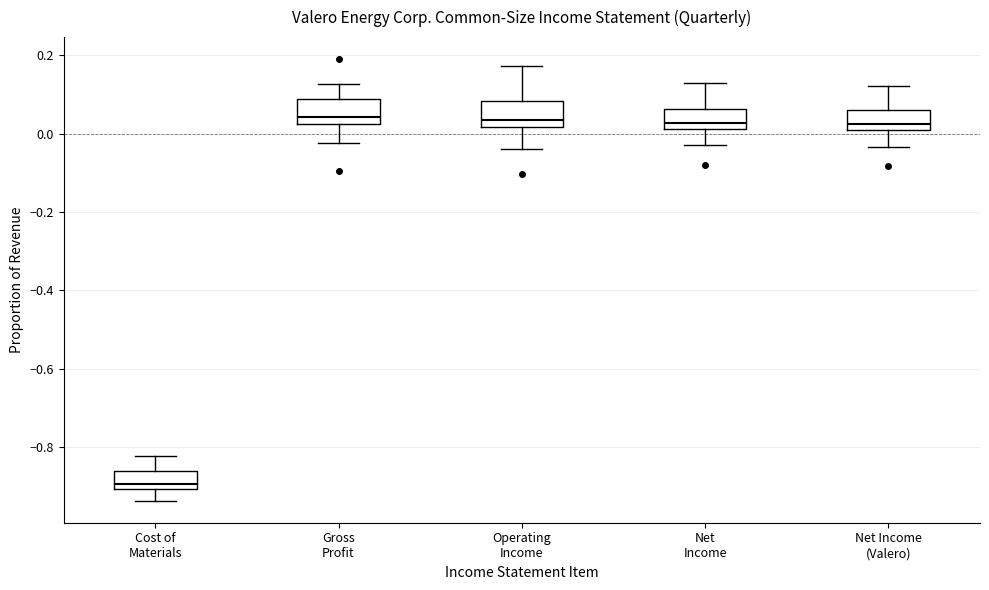

Reading left to right, read every box against the y-axis: the position of its median line, the range the box covers, and the ends of its whiskers. The values are not printed on the chart, so give them approximately, as read against the axis.

Cost of Materials: median -0.90 (just above the box's lower edge), box -0.90 to -0.86, whiskers -0.94 to -0.82
Gross Profit: median 0.04, box 0.02 to 0.08, whiskers -0.02 to 0.12
Operating Income: median 0.04, box 0.02 to 0.08, whiskers -0.04 to 0.18
Net Income: median 0.02 (just above the box's lower edge), box 0.02 to 0.06, whiskers -0.02 to 0.12
Net Income (Valero): median 0.02, box 0.00 to 0.06, whiskers -0.04 to 0.12